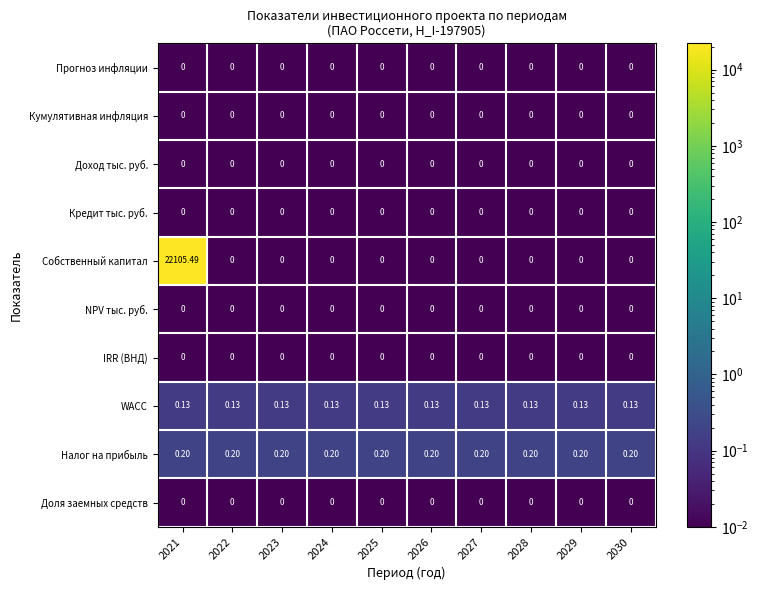

Which series has the largest total across all categories?

Собственный капитал